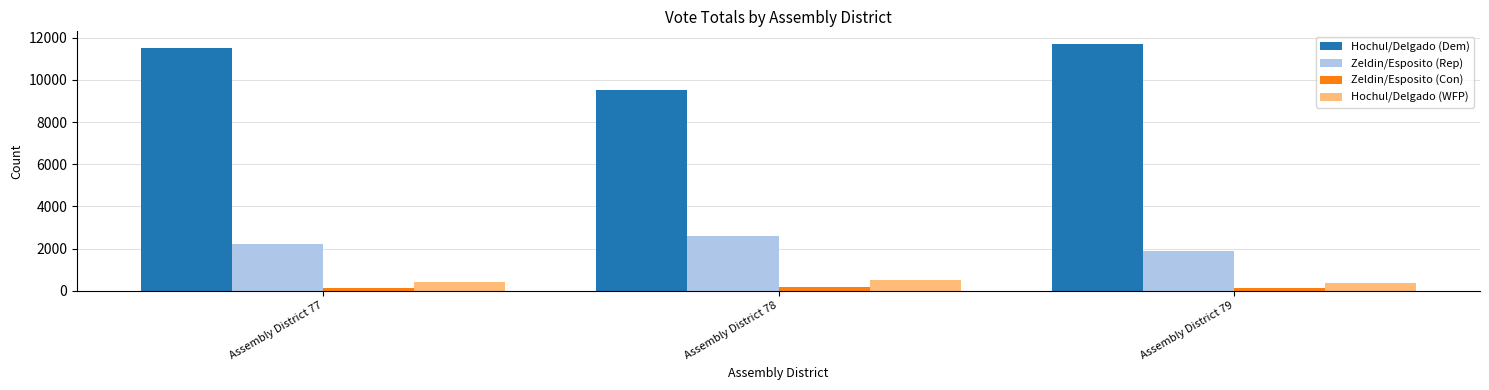

What is the difference between the maximum and minimum values in the Hochul/Delgado (Dem) series?

2197